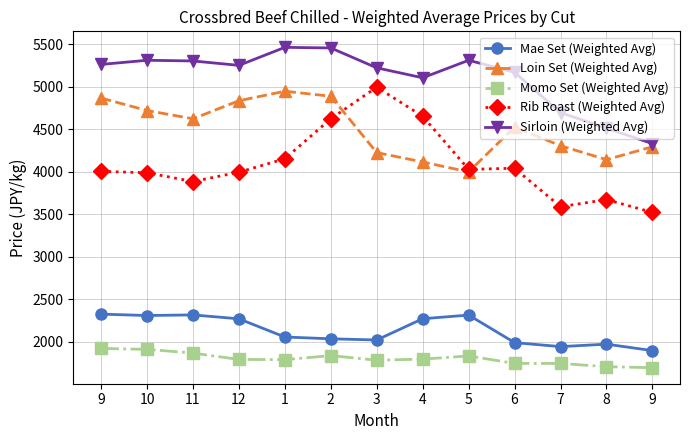

Where is the first local maximum for Momo Set (Weighted Avg)?

2